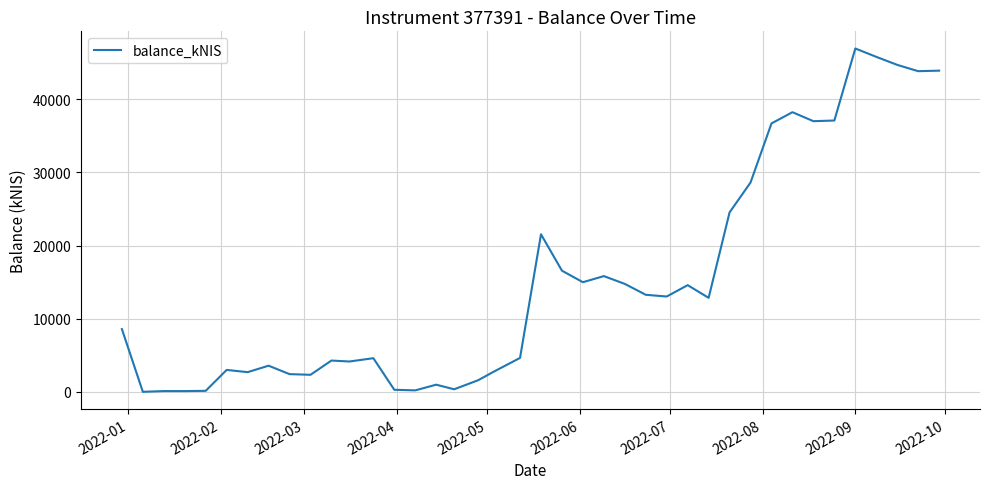

What is the difference between the maximum and minimum values?

46959.7